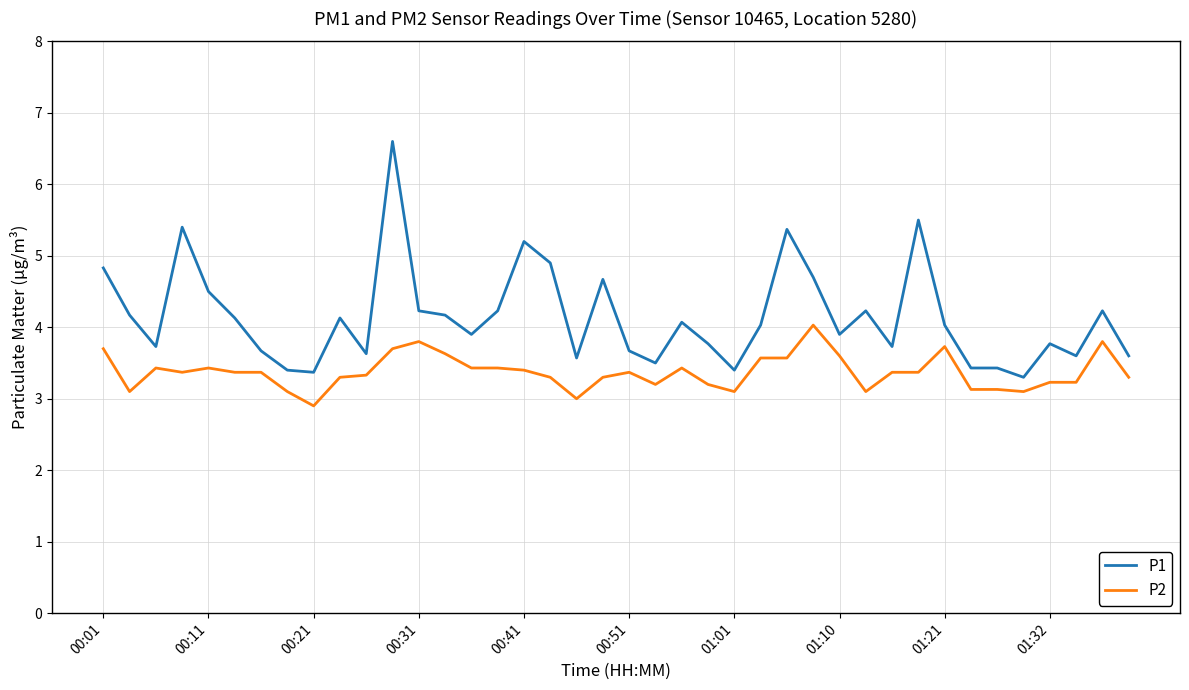

Which series has the largest range (max minus min)?

P1